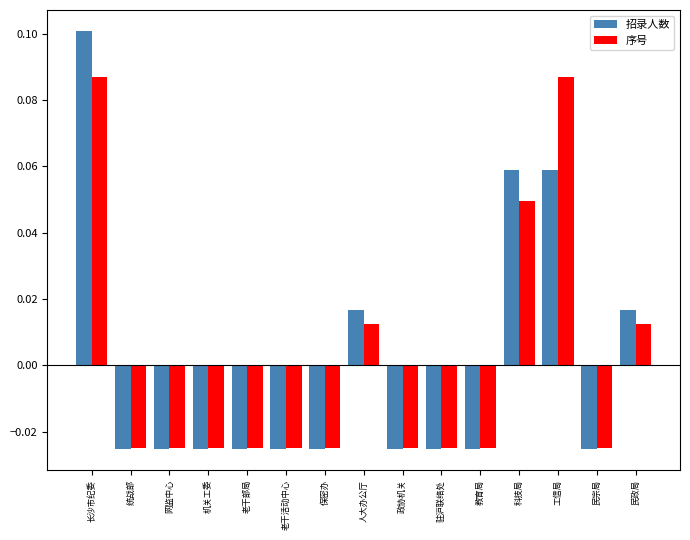

Which series has the widest spread of values?

招录人数